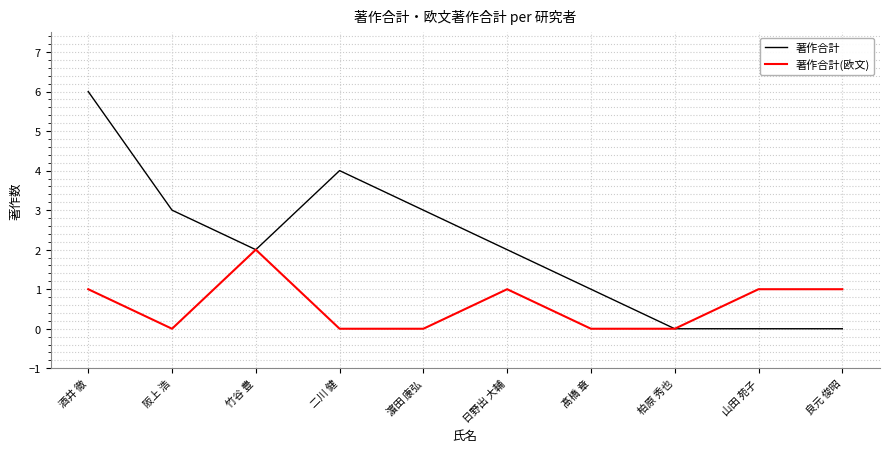

What position from the right is 髙橋 章?

4